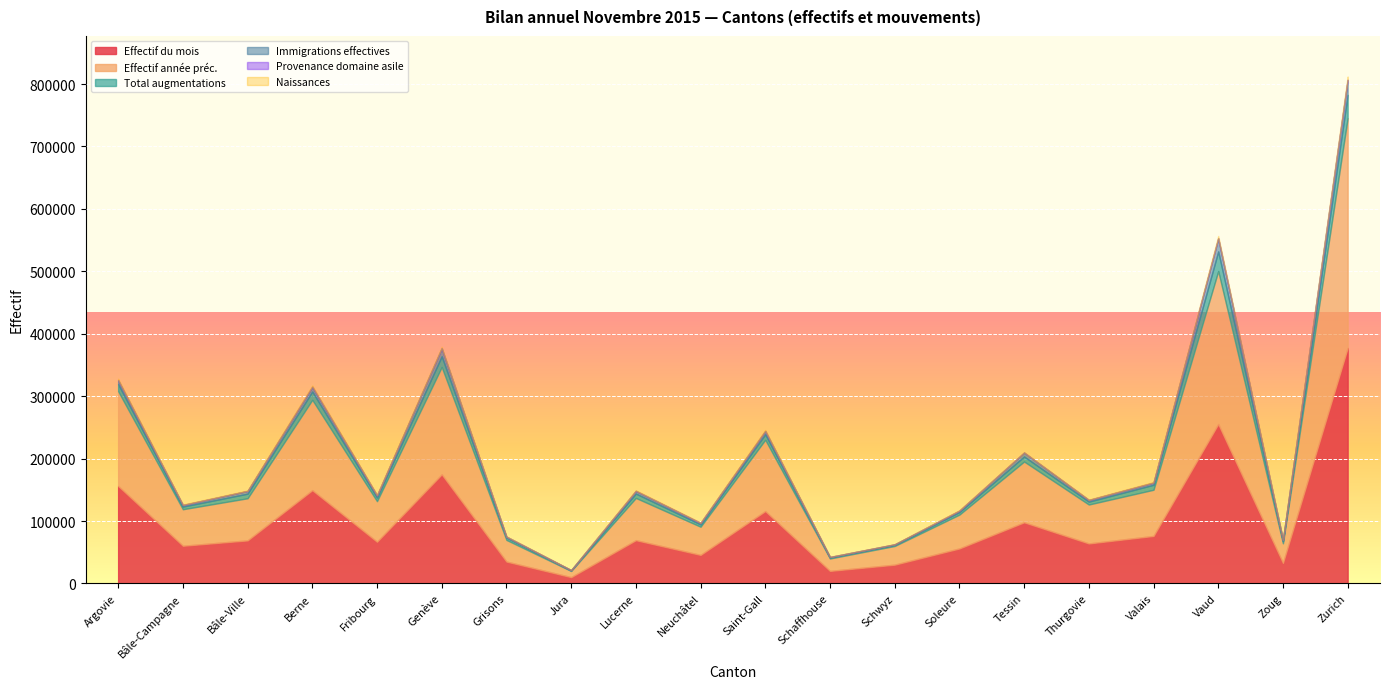

Which series changed the most between Genève and Valais?

Effectif du mois